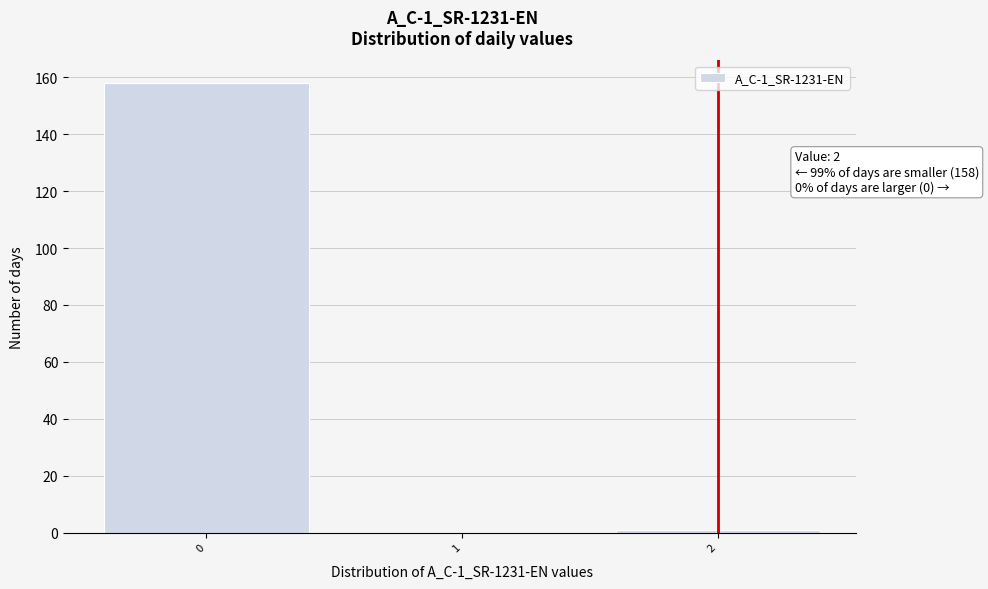

Reading right to left, what are all the values shown in this chart?

2=1	1=0	0=158